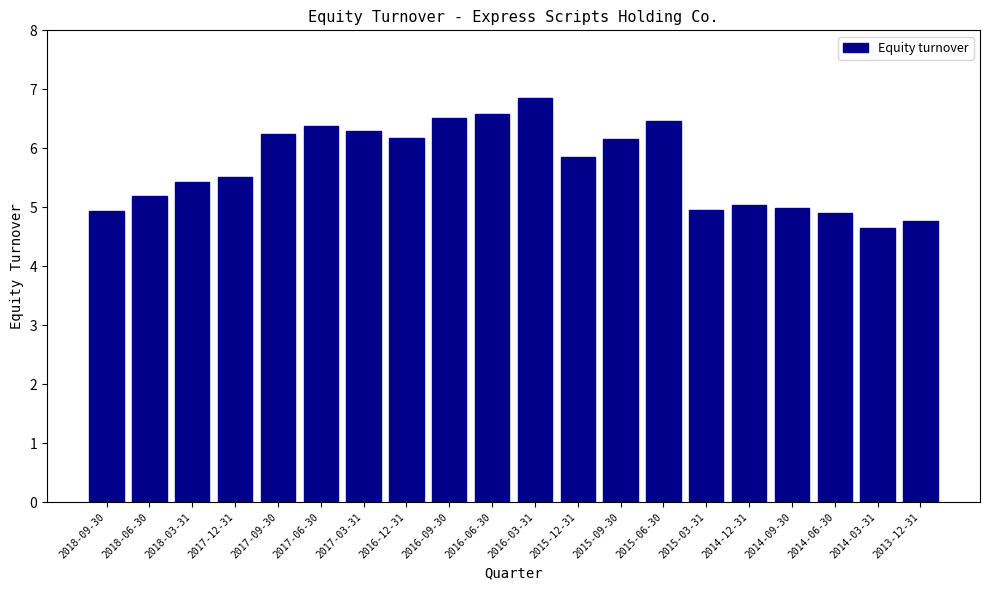

The value at 2016-12-31 is 9.4. True or false?

False